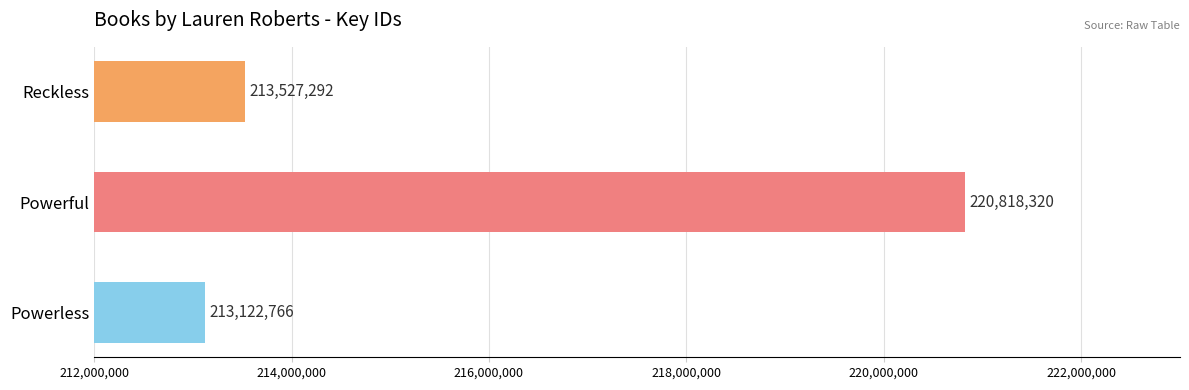

What value does the data have at Reckless, to the nearest 100?

213527300